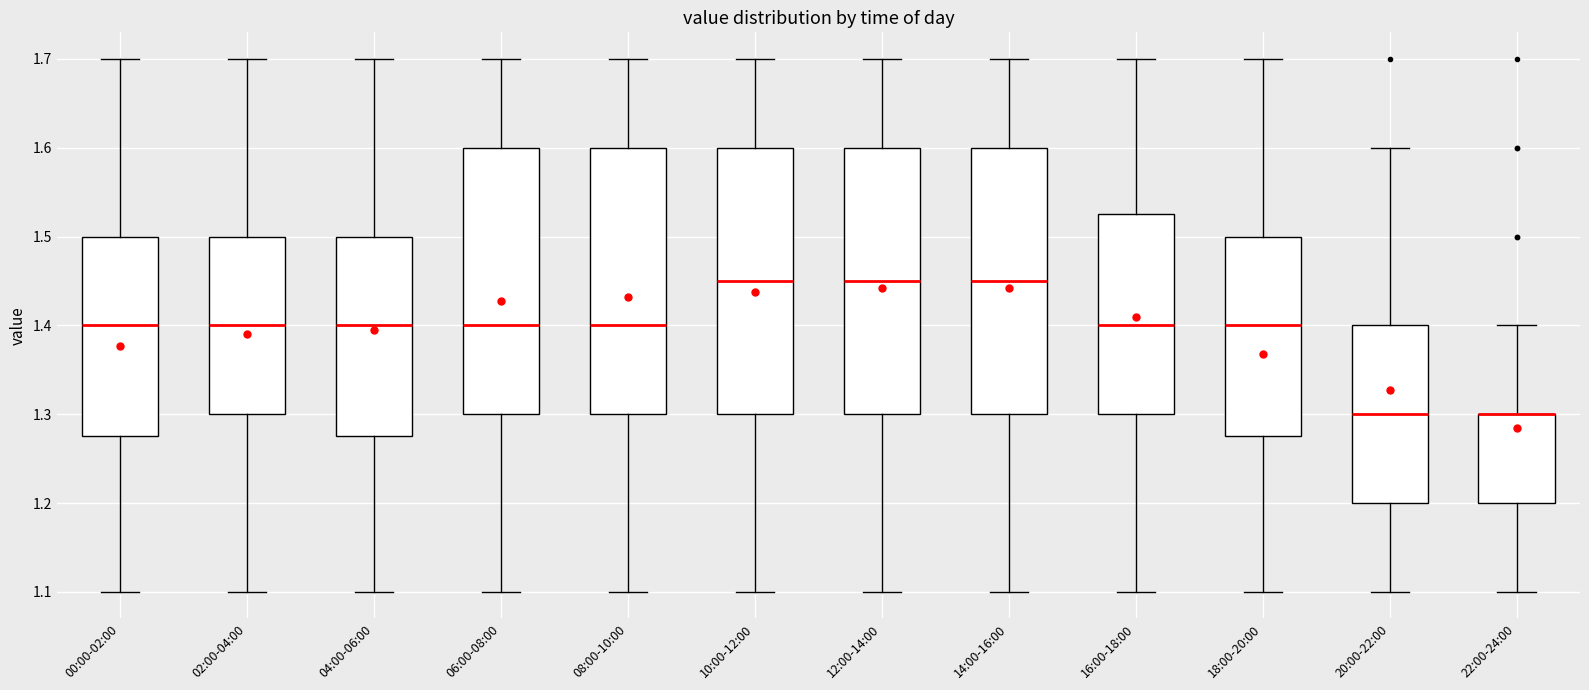

Reading left to right, transcribe this box plot: for each box, give where its median line is, the range the box spans, and where its two whiskers end, as read against the y-axis. The values are not printed on the chart, so give them approximately, as read against the axis.

00:00-02:00: median 1.40, box 1.28 to 1.50, whiskers 1.10 to 1.70
02:00-04:00: median 1.40, box 1.30 to 1.50, whiskers 1.10 to 1.70
04:00-06:00: median 1.40, box 1.28 to 1.50, whiskers 1.10 to 1.70
06:00-08:00: median 1.40, box 1.30 to 1.60, whiskers 1.10 to 1.70
08:00-10:00: median 1.40, box 1.30 to 1.60, whiskers 1.10 to 1.70
10:00-12:00: median 1.45, box 1.30 to 1.60, whiskers 1.10 to 1.70
12:00-14:00: median 1.45, box 1.30 to 1.60, whiskers 1.10 to 1.70
14:00-16:00: median 1.45, box 1.30 to 1.60, whiskers 1.10 to 1.70
16:00-18:00: median 1.40, box 1.30 to 1.53, whiskers 1.10 to 1.70
18:00-20:00: median 1.40, box 1.28 to 1.50, whiskers 1.10 to 1.70
20:00-22:00: median 1.30, box 1.20 to 1.40, whiskers 1.10 to 1.60
22:00-24:00: median 1.30 (drawn on the box's upper edge), box 1.20 to 1.30, whiskers 1.10 to 1.40